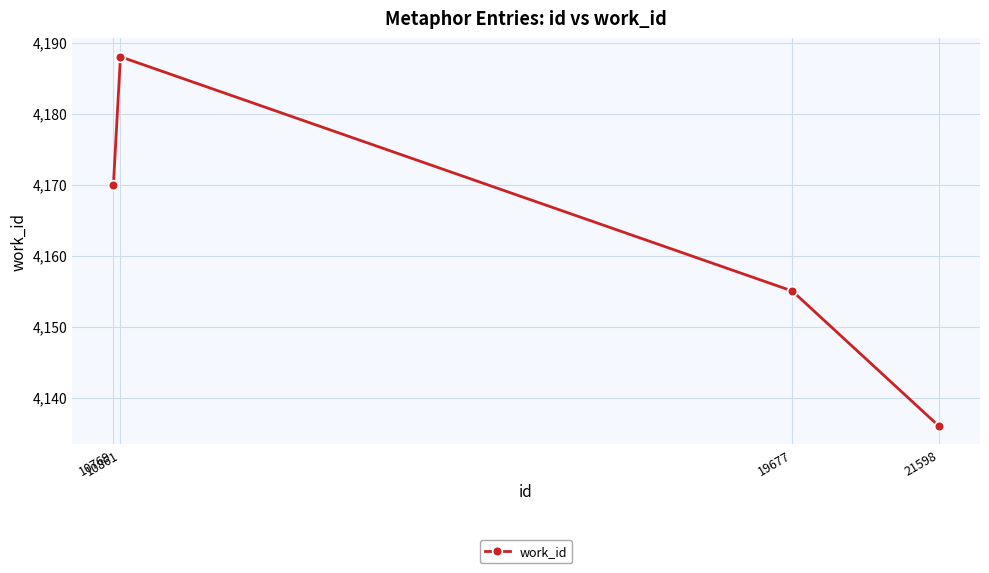

What is the value of the 2nd point from the left?

4188